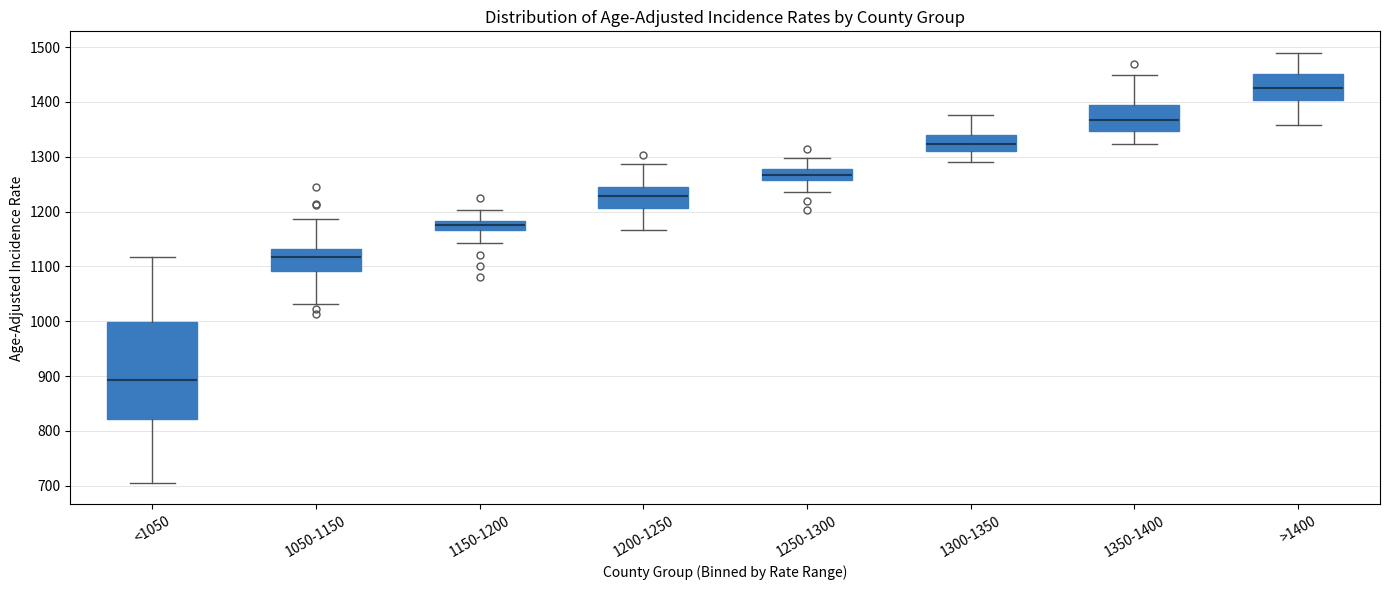

Which box is the tallest, from its lower edge to its upper edge?

<1050